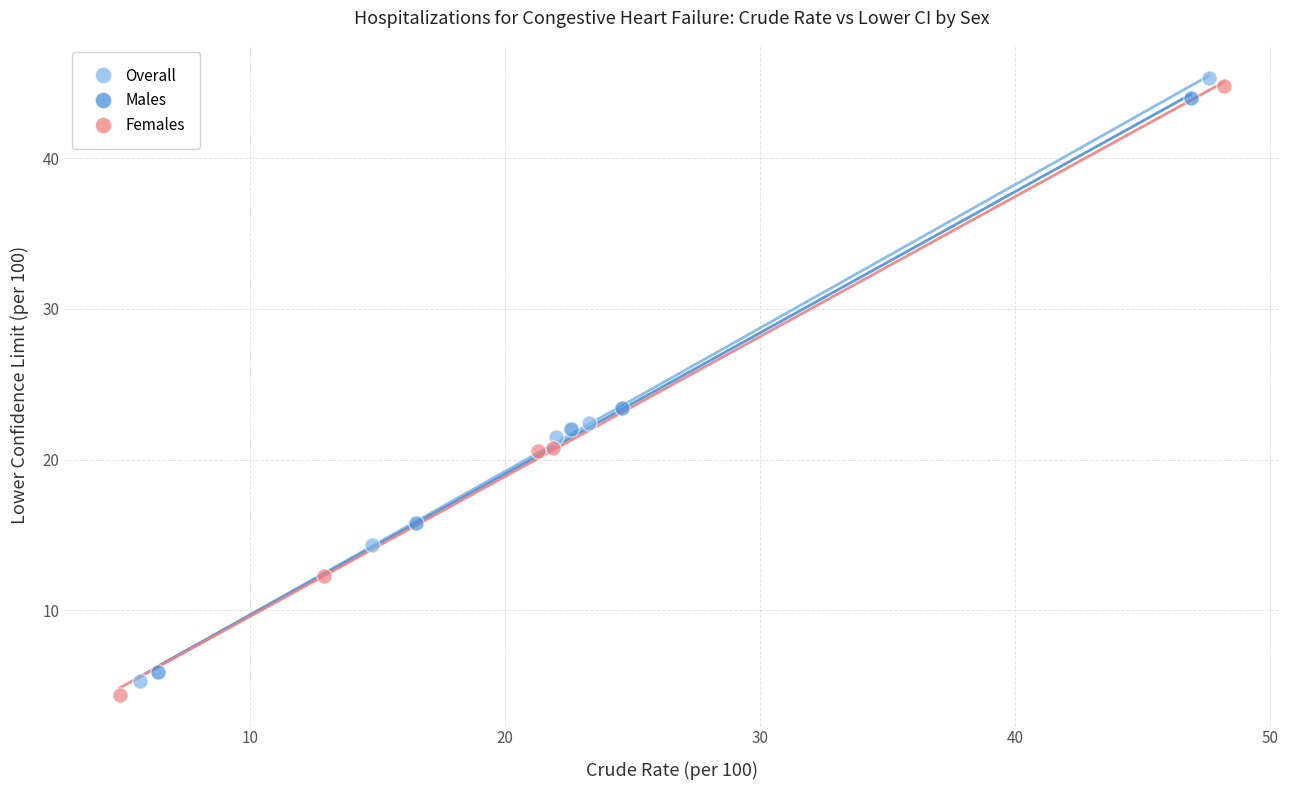

What are all the series names shown in the legend?

Overall, Males, Females